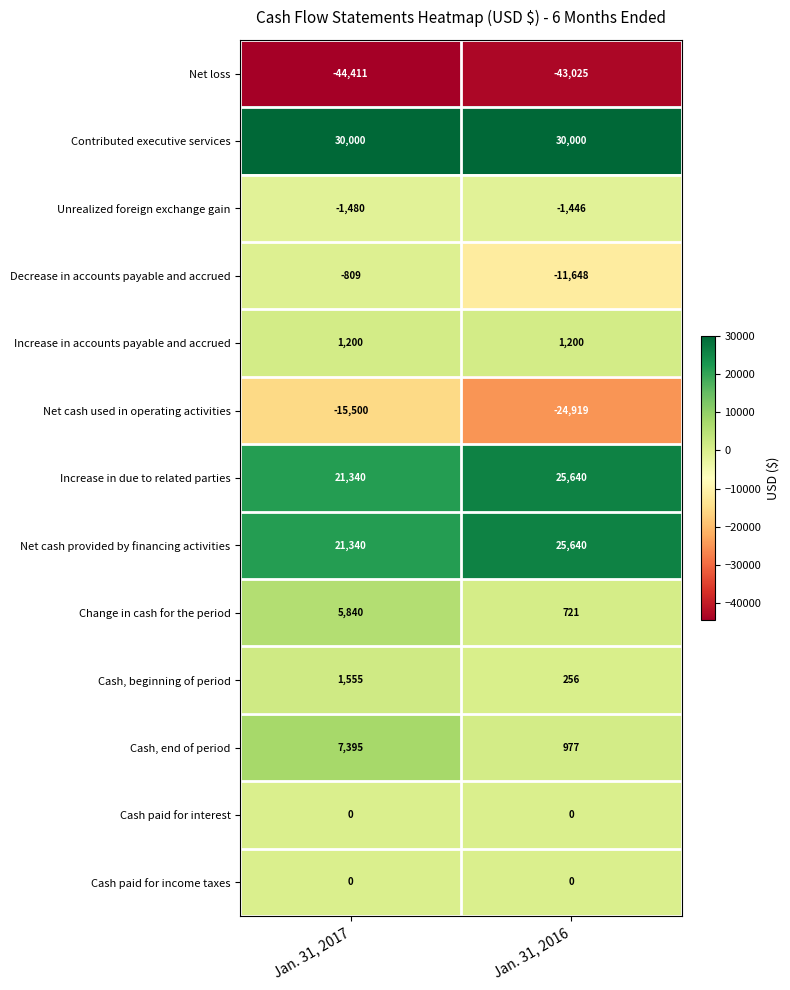

The value of Cash, end of period at Jan. 31, 2016 is 977. True or false?

True